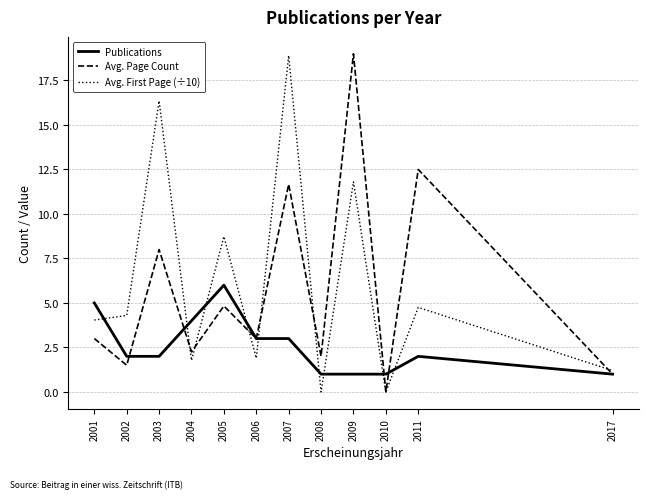

True or false: Publications has a value of 1.0 at 2017.

True